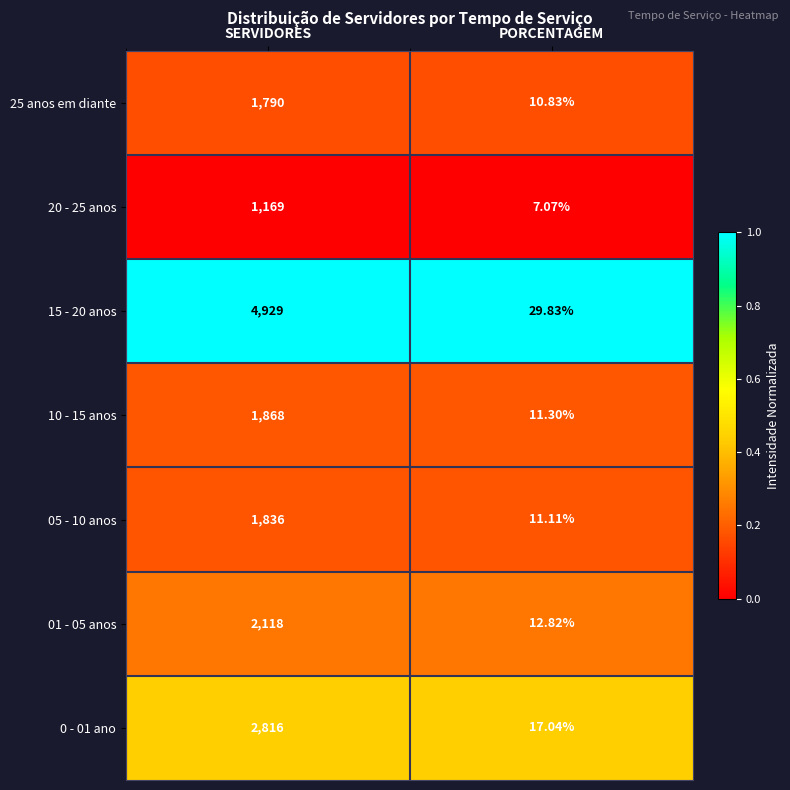

Which series has the largest total across all categories?

15 - 20 anos